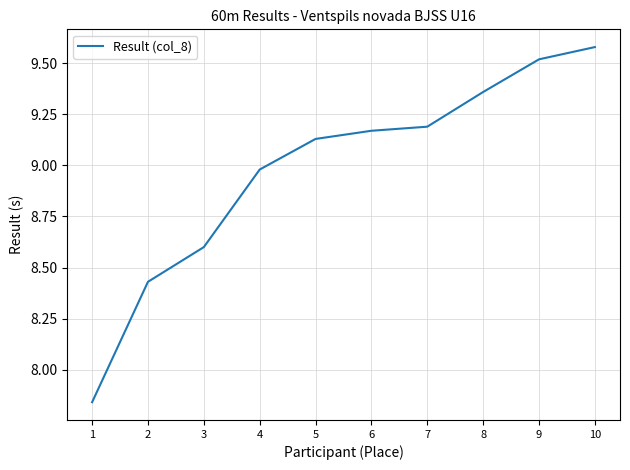

How many lines are shown in the chart?

1